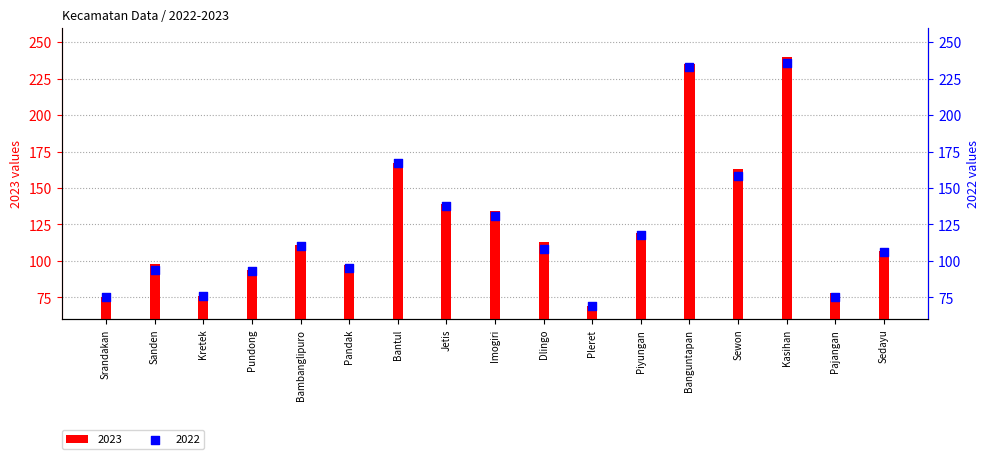

Which series has the largest total across all categories?

2023